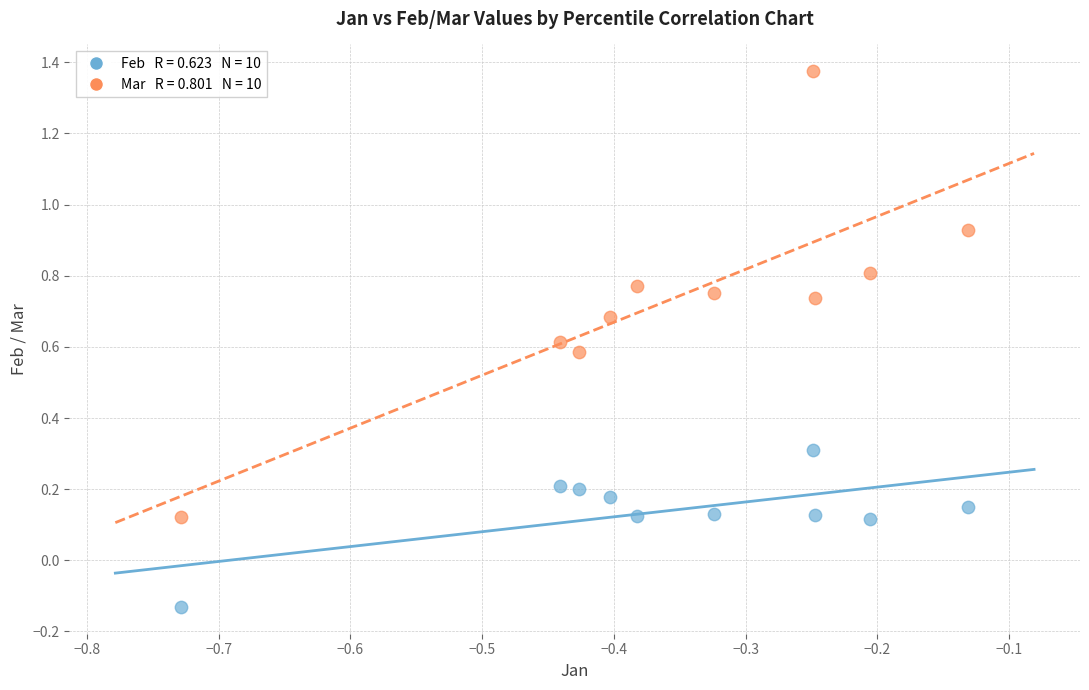

Across all data points, what is the range of Y values (max minus min)?

1.5